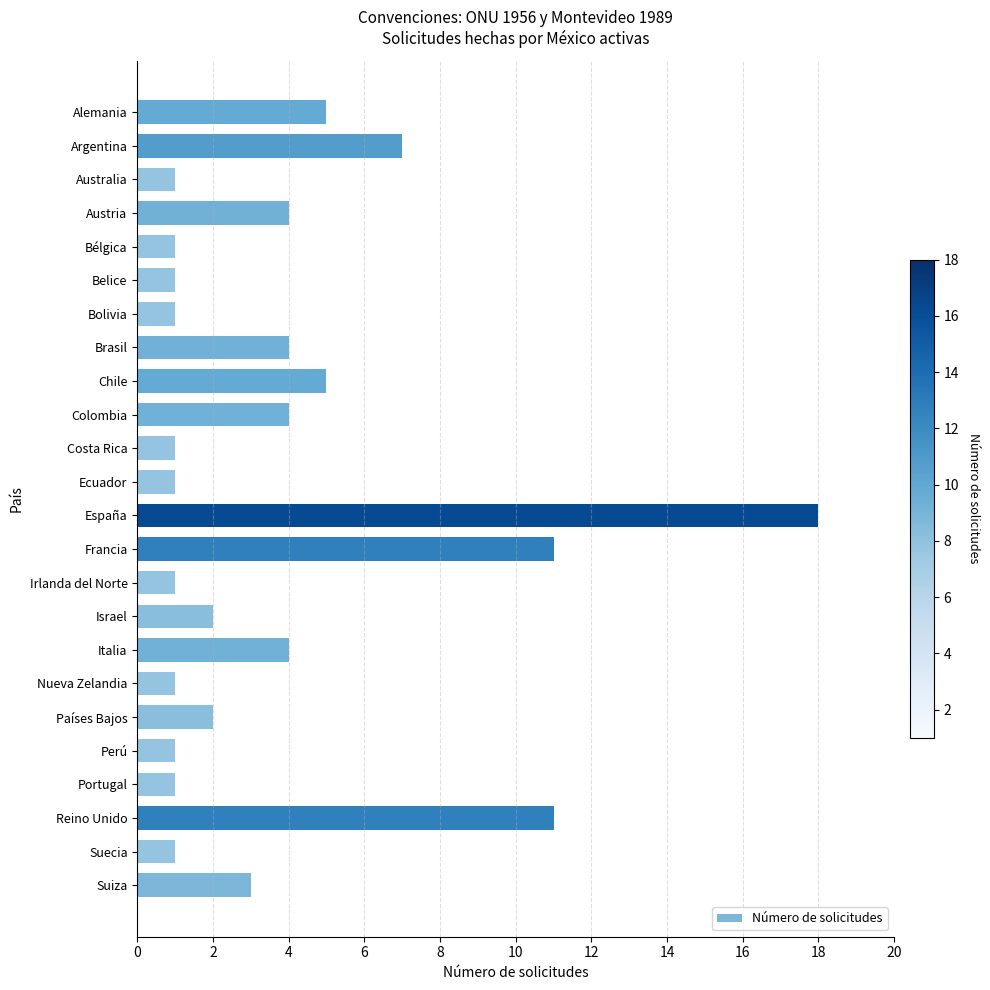

What is the difference between the maximum and minimum values?

17